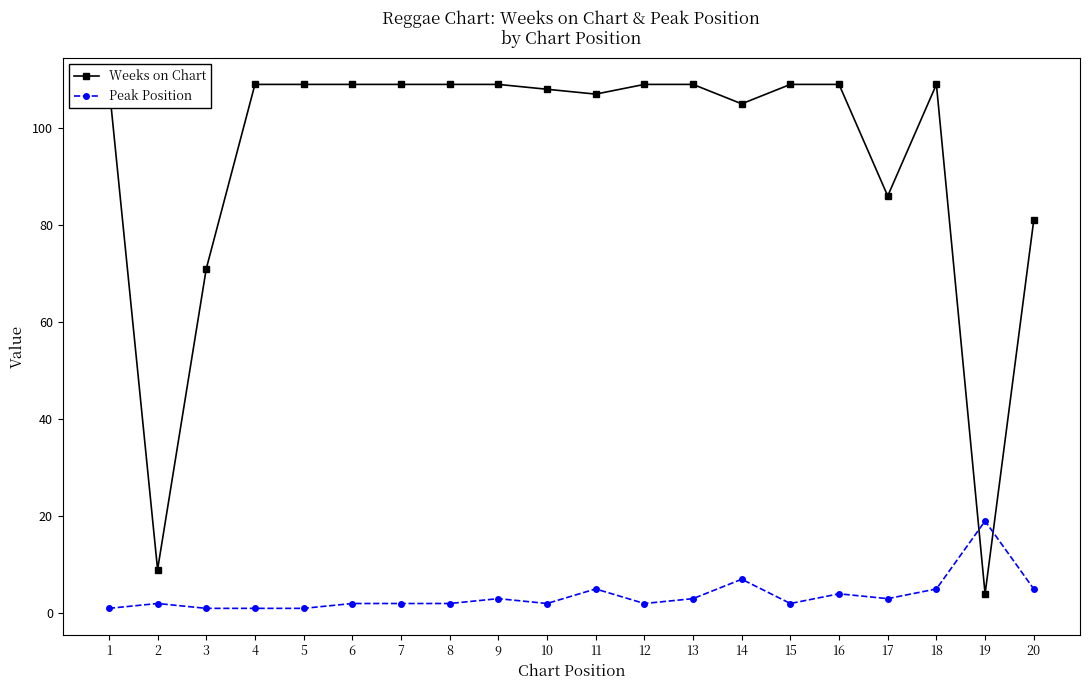

At how many categories does at least one series exceed 28?

18